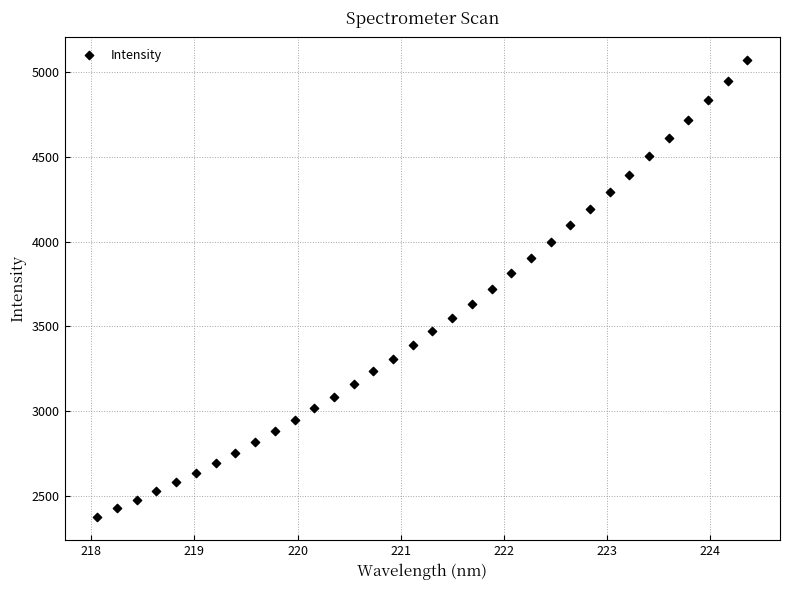

What is the range of Y values (max minus min)?

2695.4